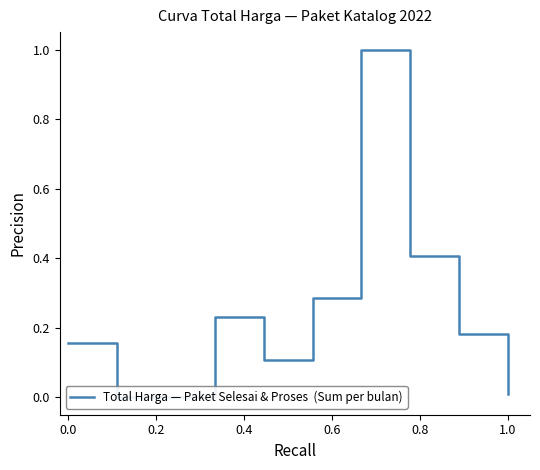

What is the difference between the maximum and minimum values?

1.0